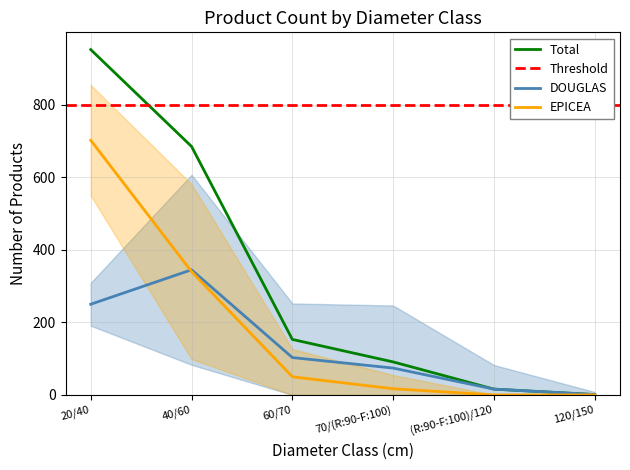

Between 70/(R:90-F:100) and (R:90-F:100)/120, which is larger?

70/(R:90-F:100)